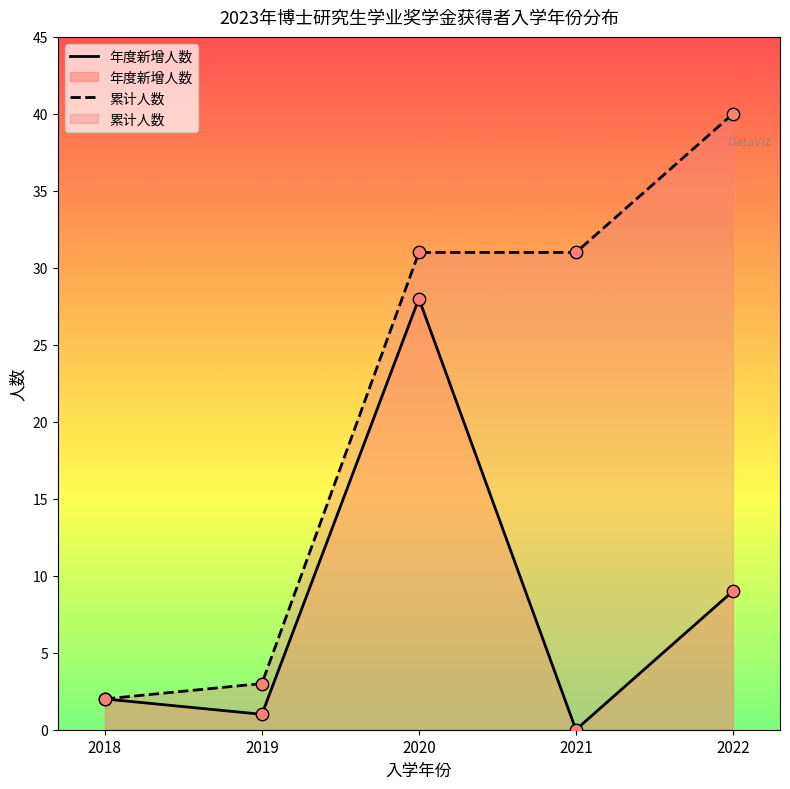

At which category is the sum across all series the highest?

2020